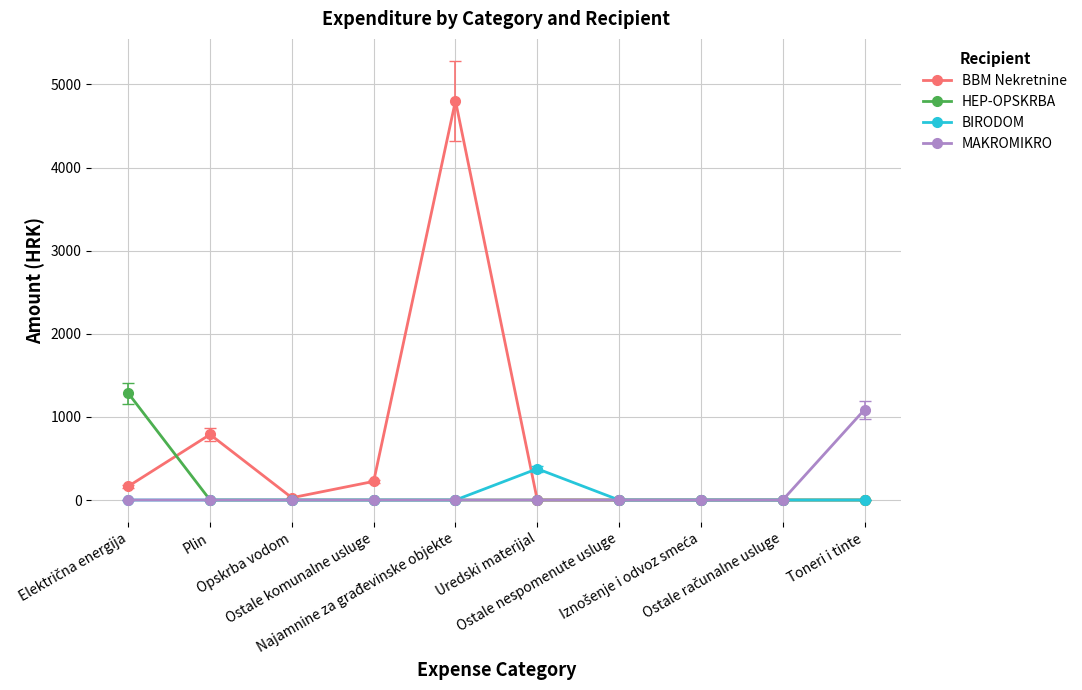

What is the difference between the MAKROMIKRO values at Ostale nespomenute usluge and Toneri i tinte?

1087.5